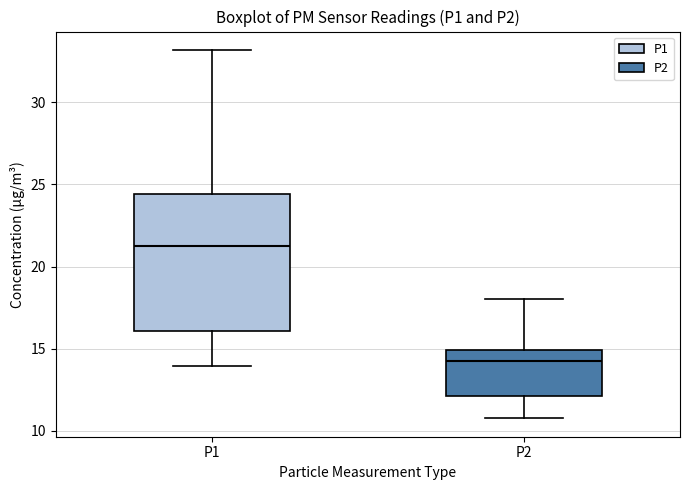

Which box's median line is the highest?

P1